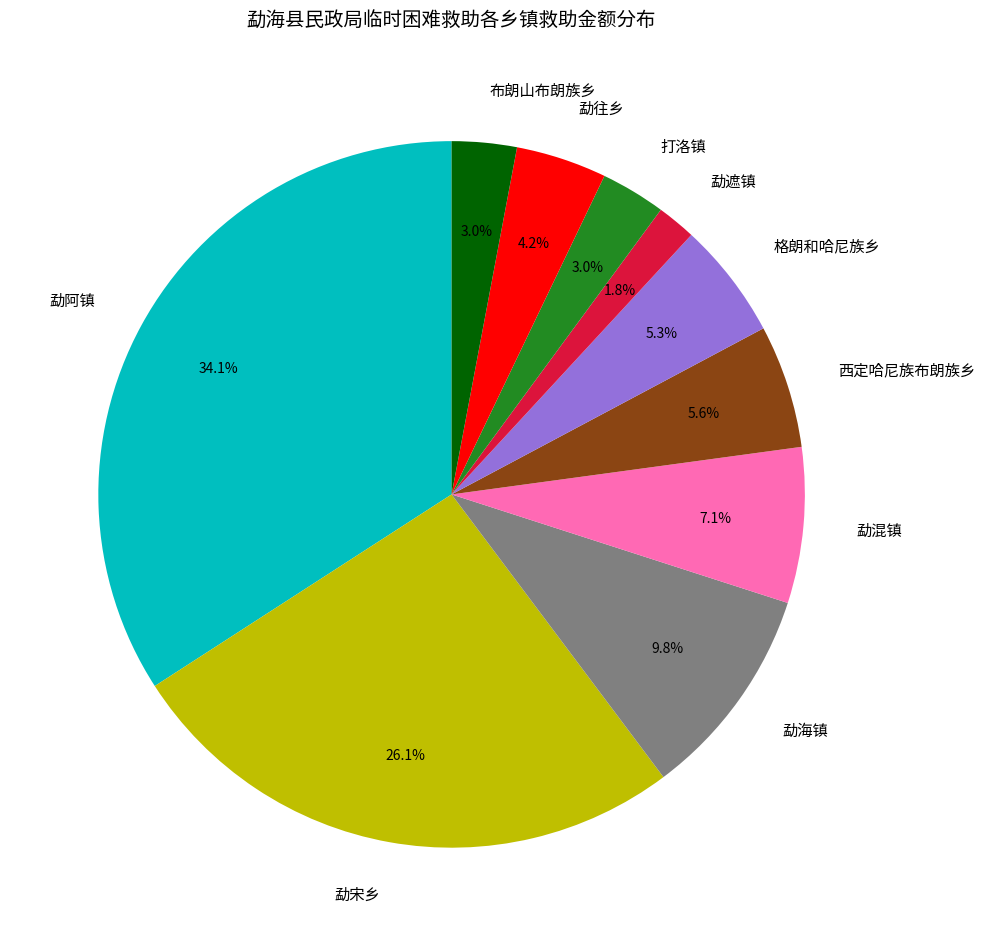

Which has a higher value, 勐遮镇 or 布朗山布朗族乡?

布朗山布朗族乡